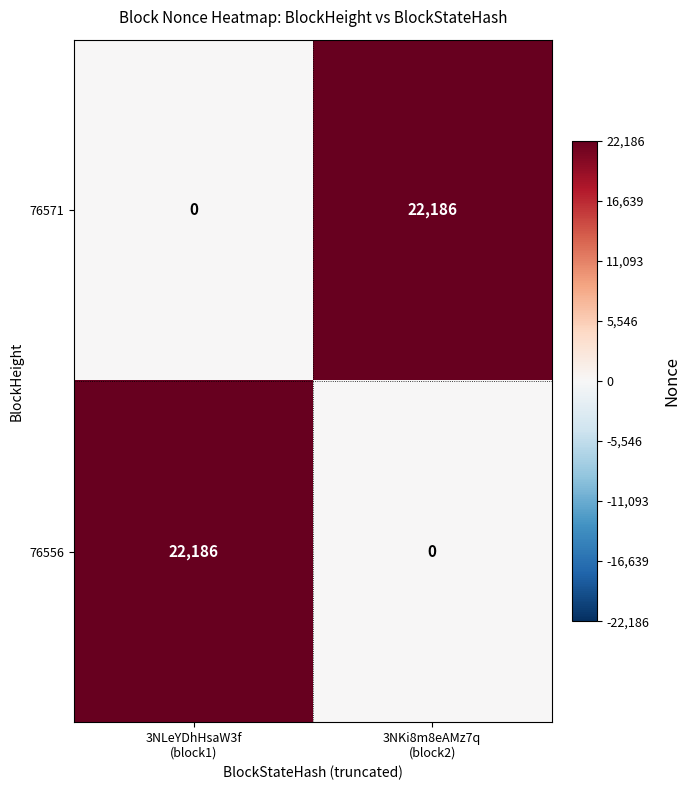

What is the average value of the 76556 series?

11093